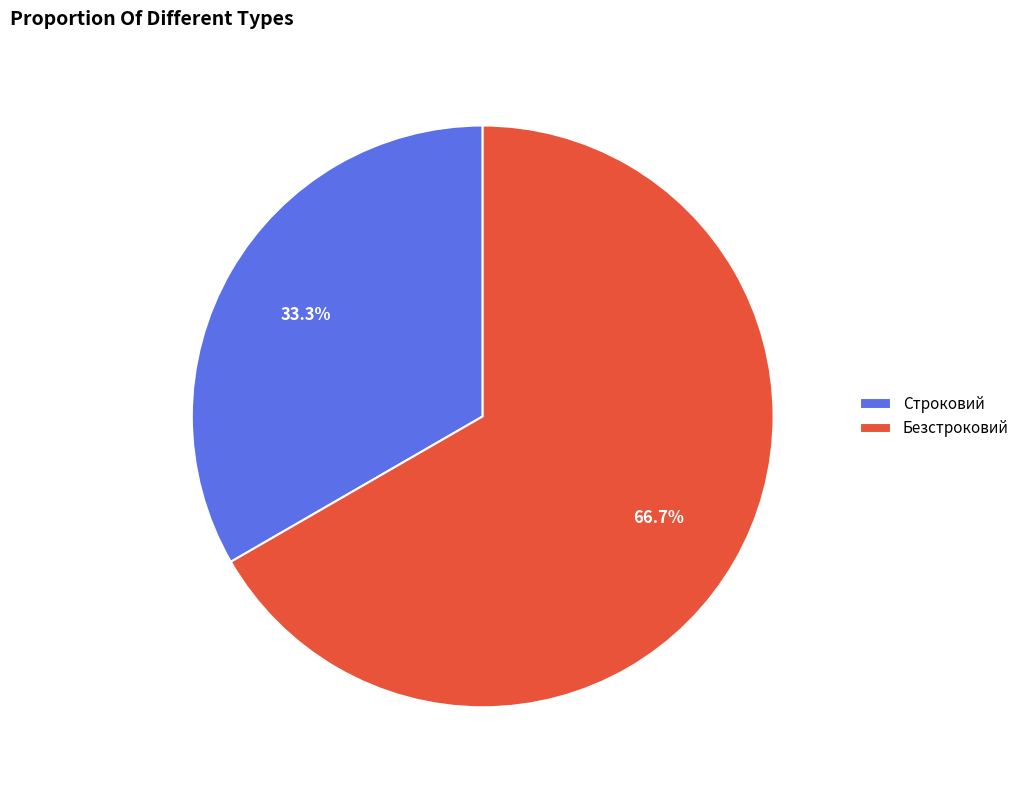

Combined, do Строковий and Безстроковий account for over 50%?

Yes